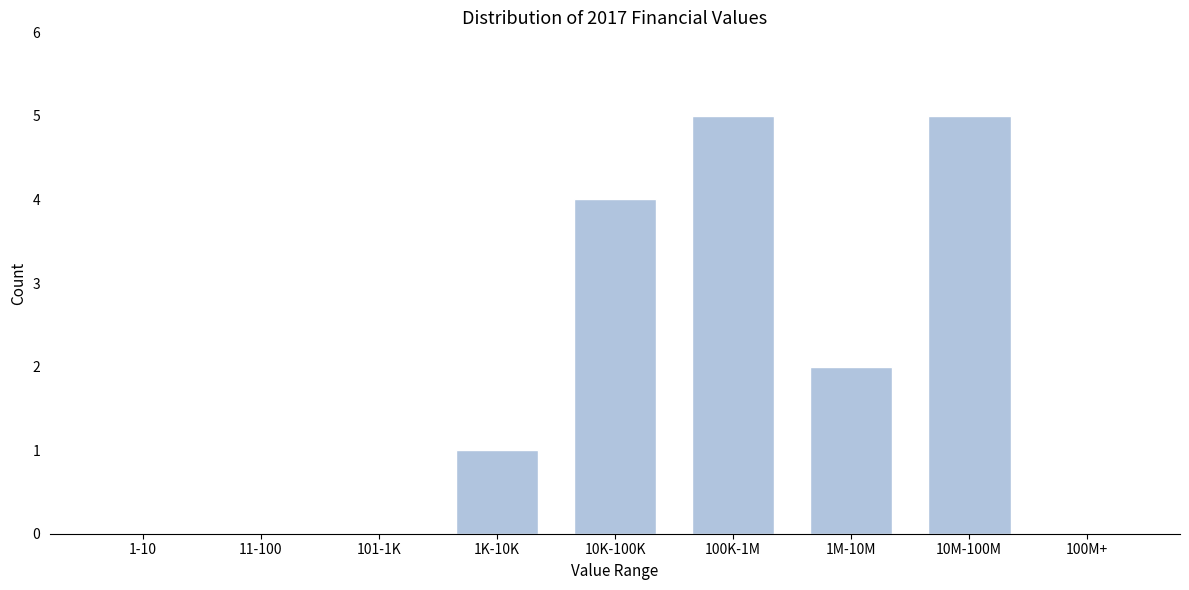

Reading right to left, extract all data points from this chart.

100M+=0	10M-100M=5	1M-10M=2	100K-1M=5	10K-100K=4	1K-10K=1	101-1K=0	11-100=0	1-10=0